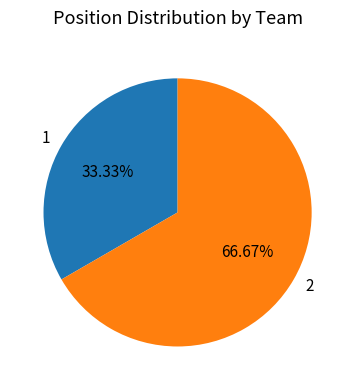

To the nearest percent, what is the difference between the largest and smallest slice percentages?

33%